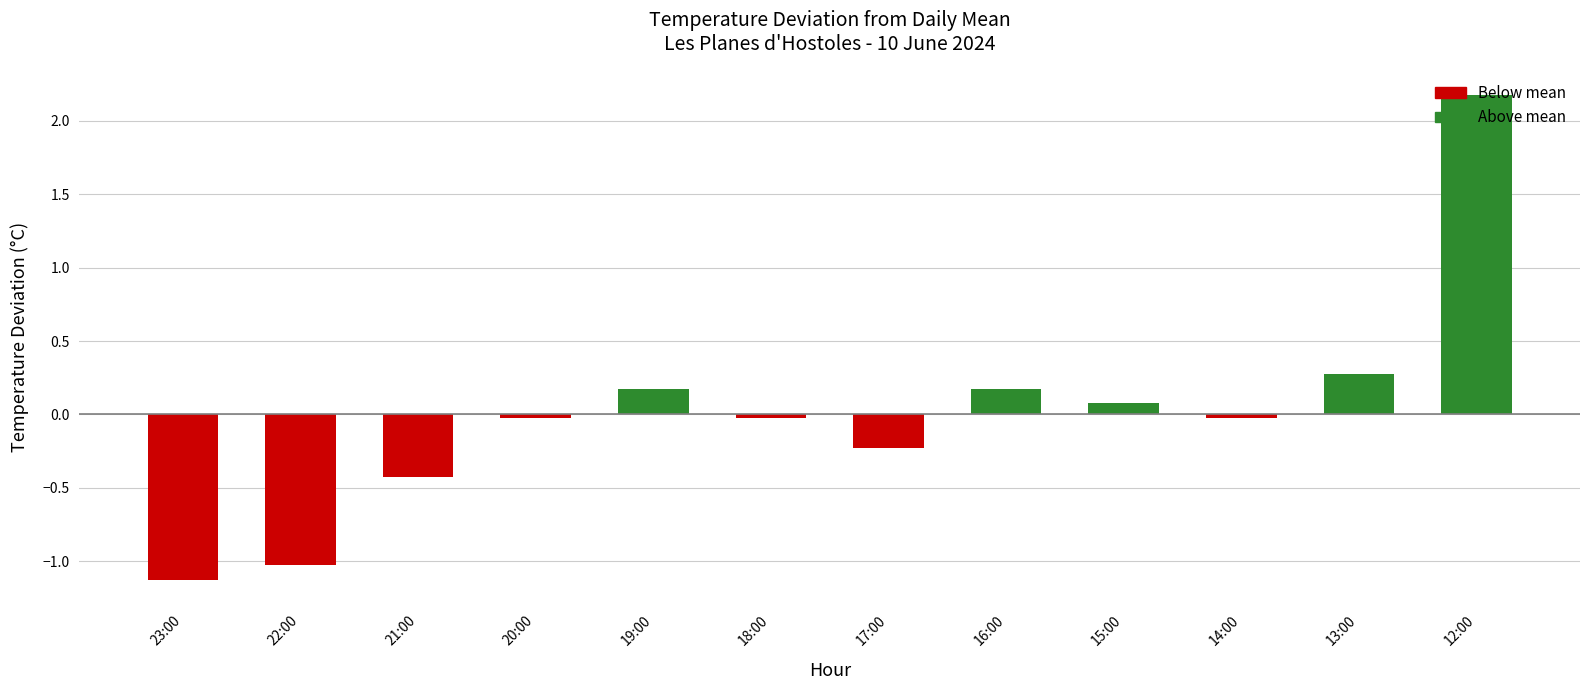

What is the value of the 12th bar from the left?

2.2